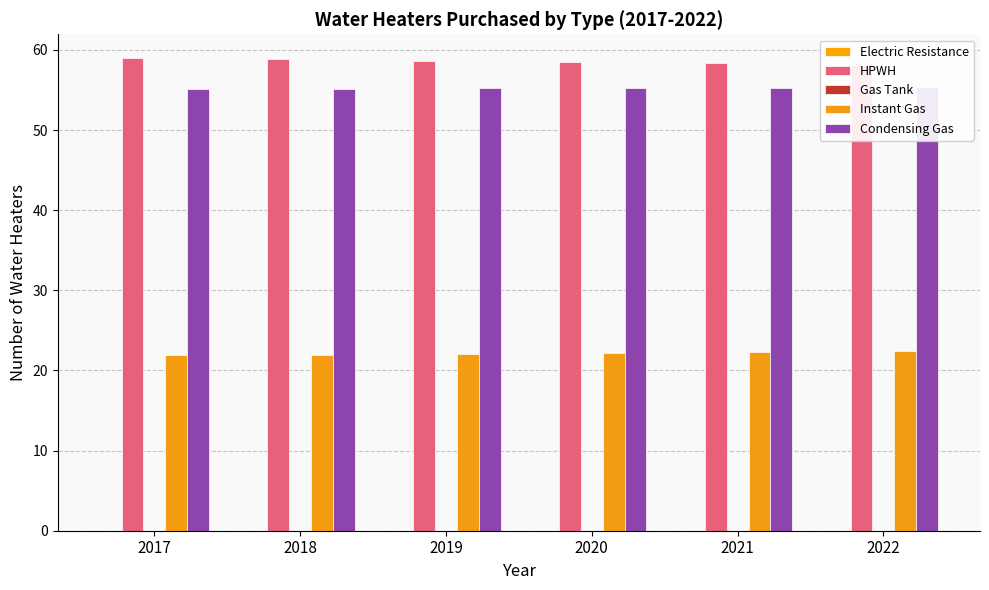

Does the chart contain any negative values?

No